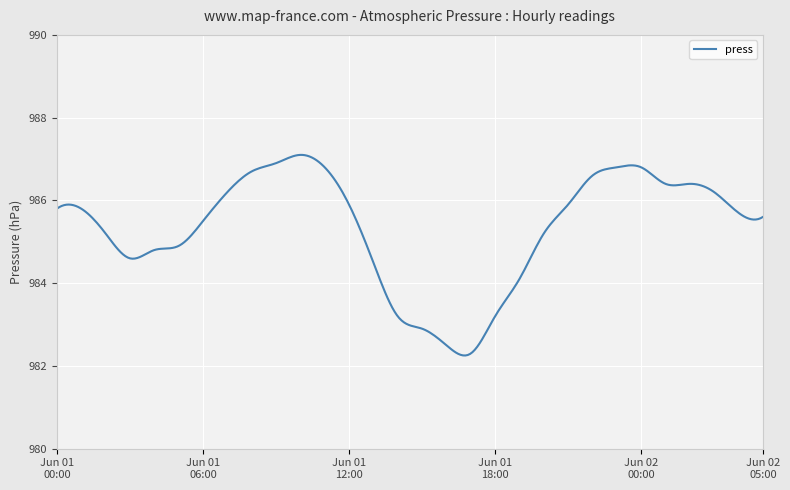

What is the maximum value shown in the chart?

987.1